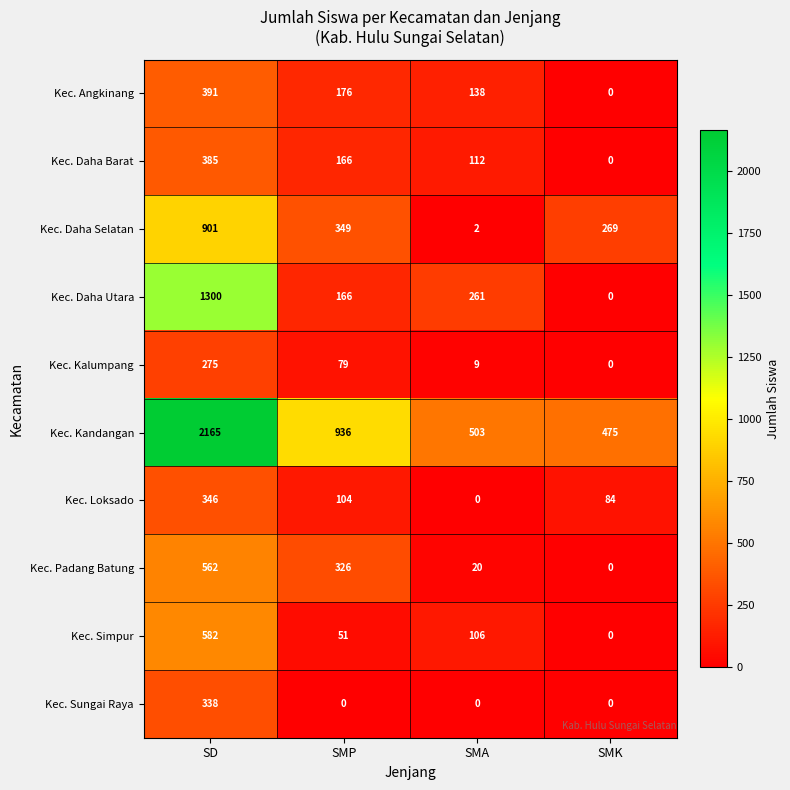

Between SMP and SMK, which series saw the biggest shift?

Kec. Kandangan